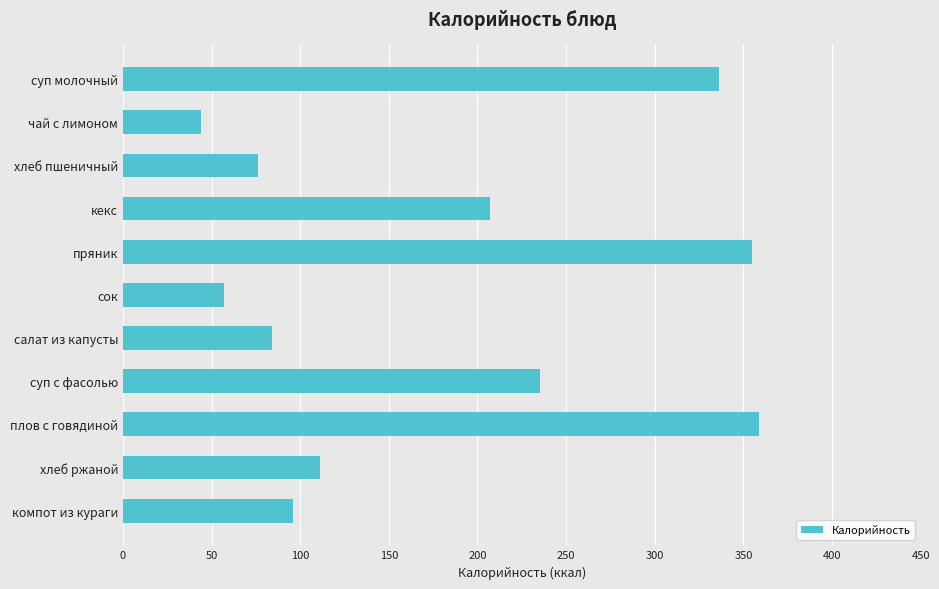

Reading top to bottom, what are all the values shown in this chart?

336	44	76	207	355	57	84	235	359	111	96